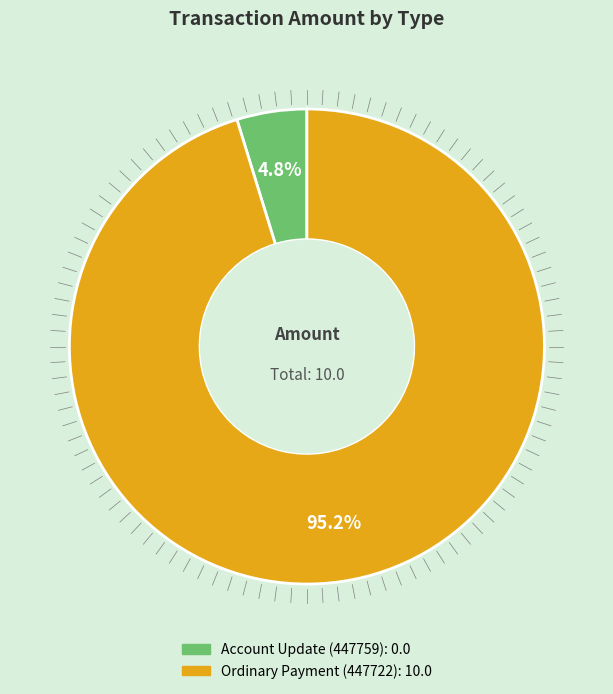

To the nearest percent, what is the difference between the Account Update (447759) and Ordinary Payment (447722) slice percentages?

90%